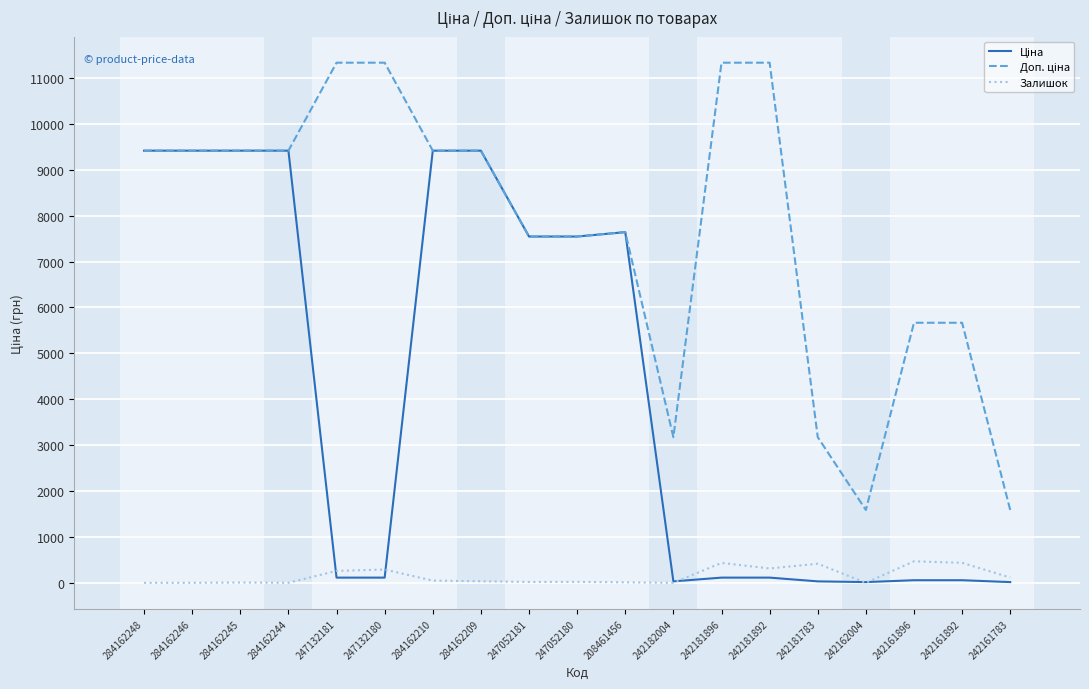

Does the chart display data point markers on the line(s)?

No